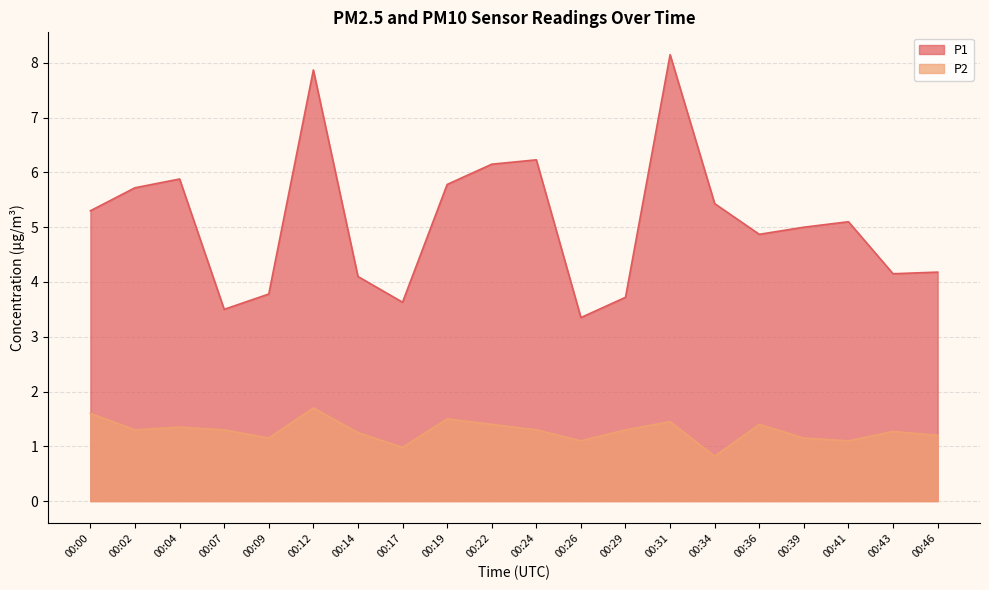

Where is P2 nearest to the value 1?

00:17